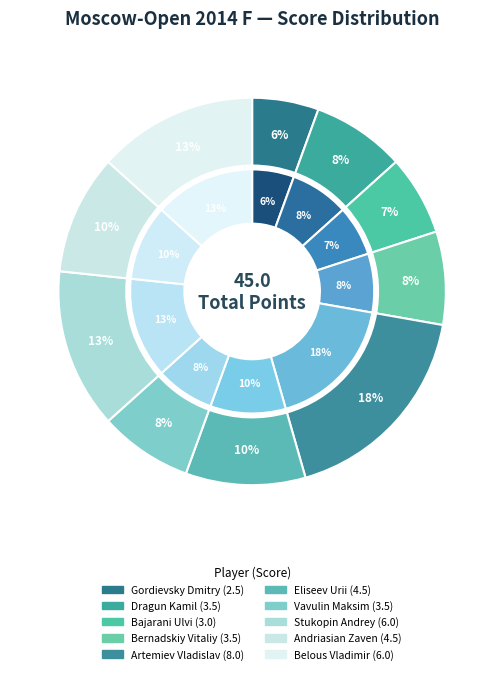

To the nearest percent, what percentage of the pie is Vavulin Maksim?

8%